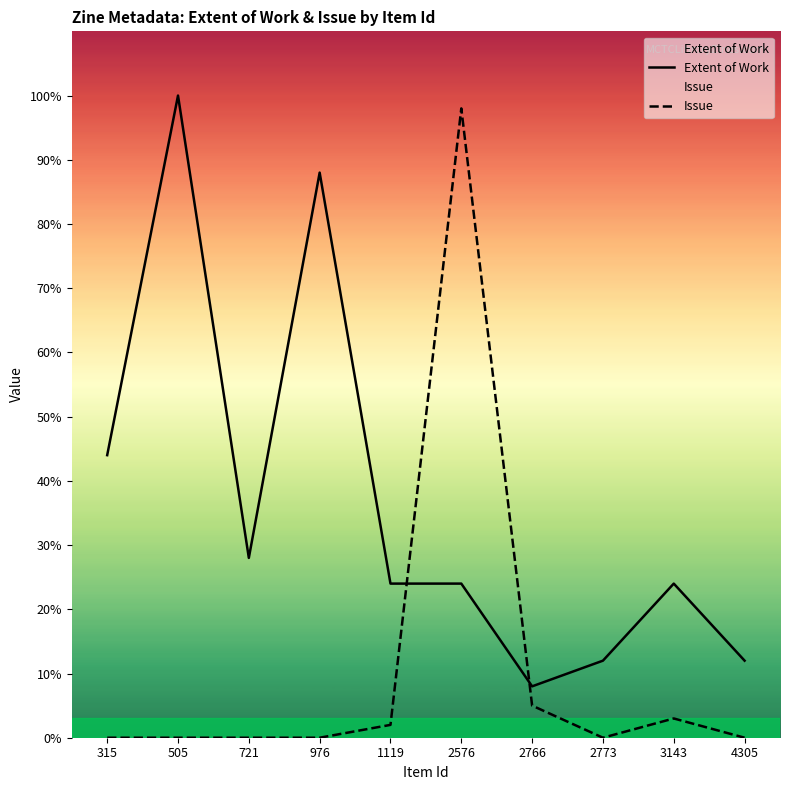

True or false: Extent of Work has more than 2 points higher than both neighbors.

True